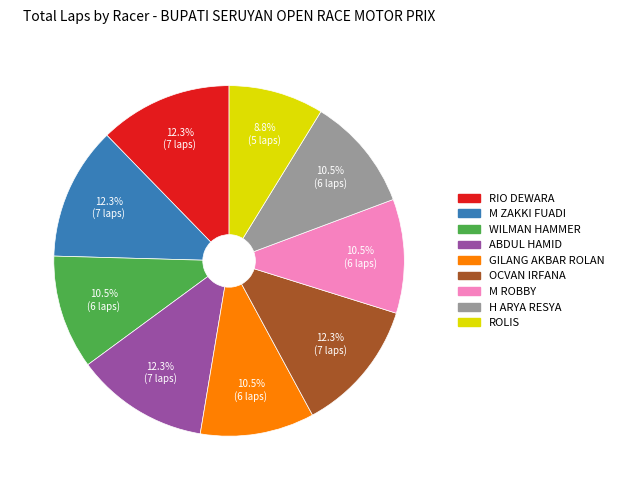

Combined, do WILMAN HAMMER and M ROBBY account for over 50%?

No